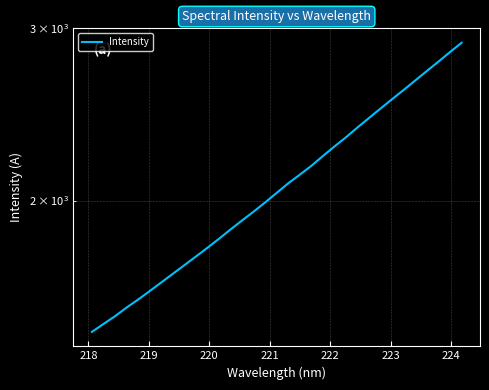

What is the sum of all values?

68929.9